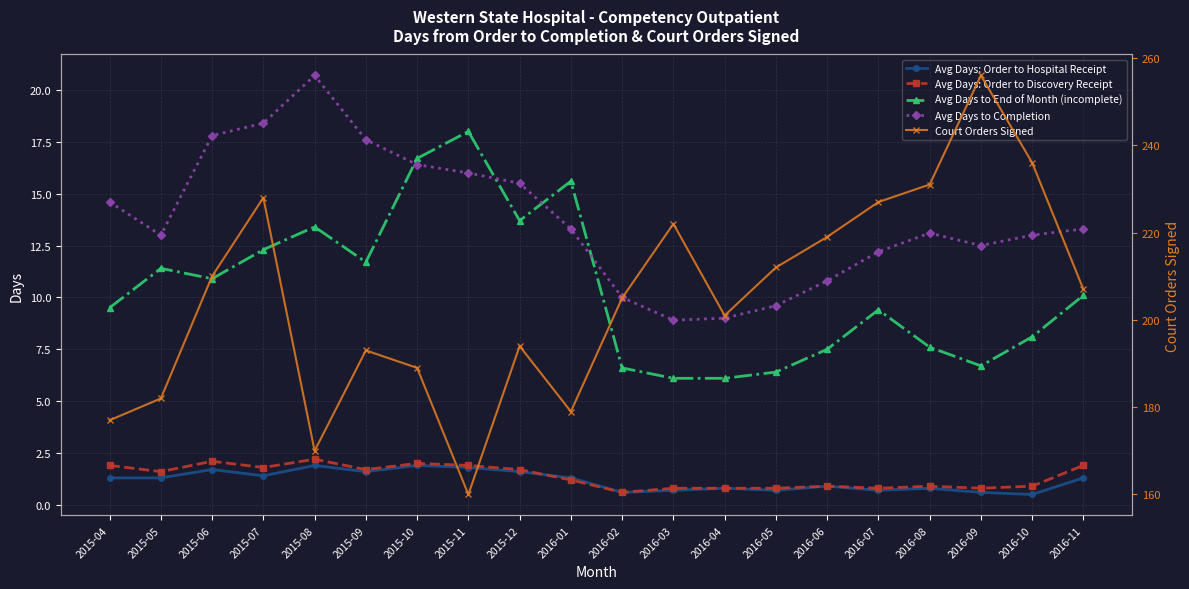

Is it true that Avg Days: Order to Hospital Receipt equals 0.2 at 2016-02?

False